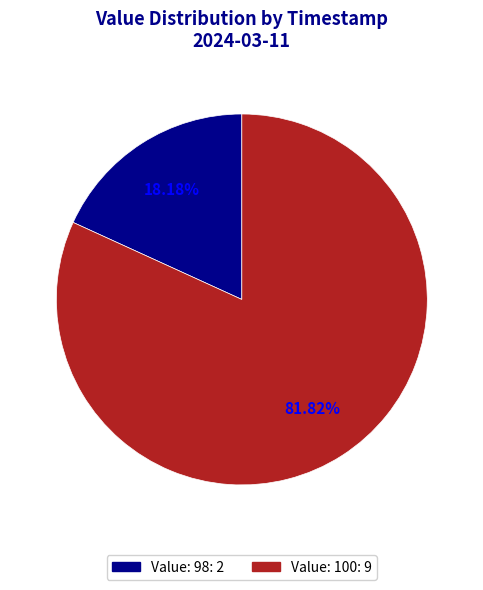

Is there a majority slice in this chart?

Yes